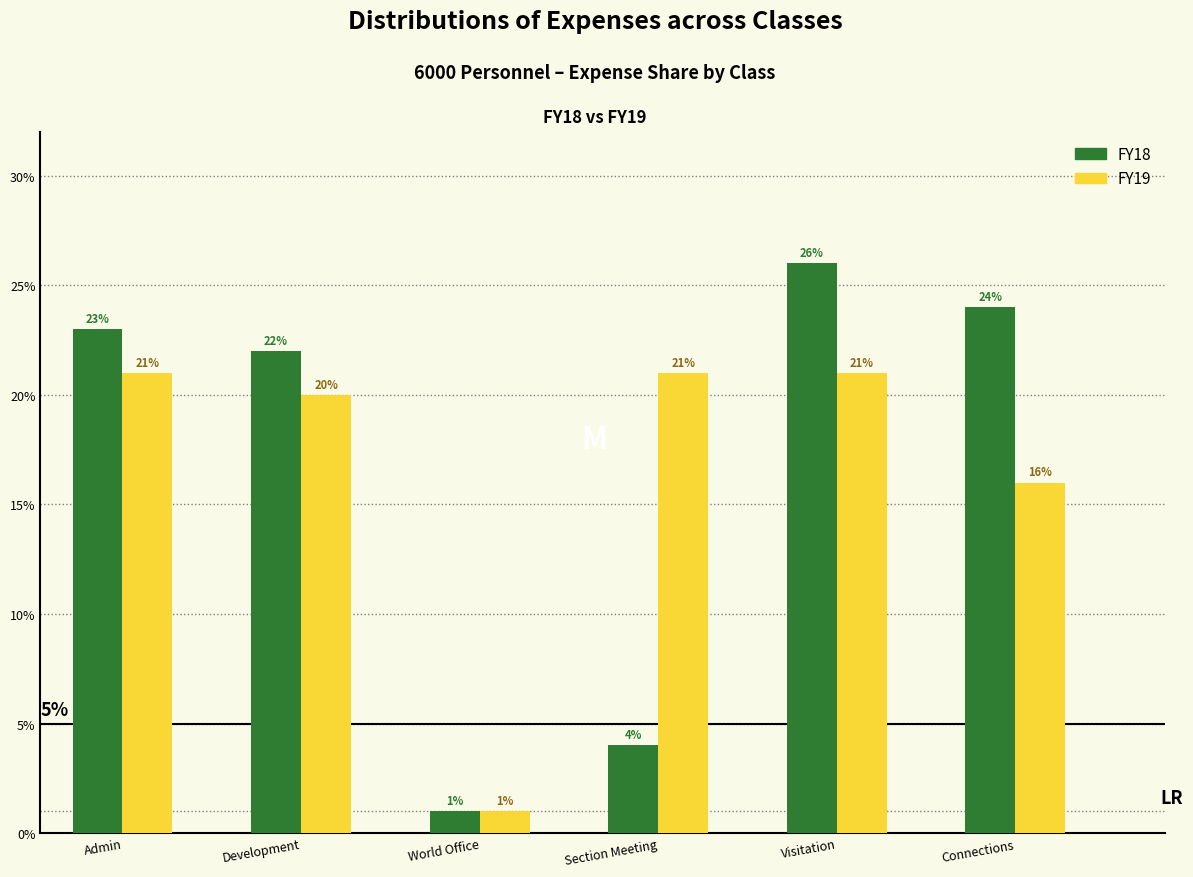

What are all the series names shown in the legend?

FY18, FY19